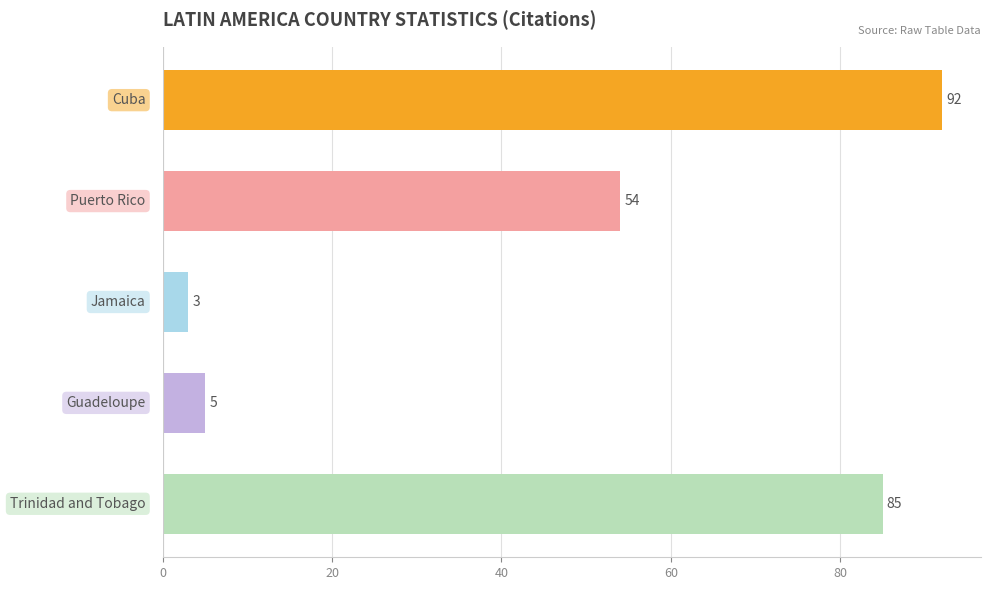

What is the difference between the second highest and minimum values?

82